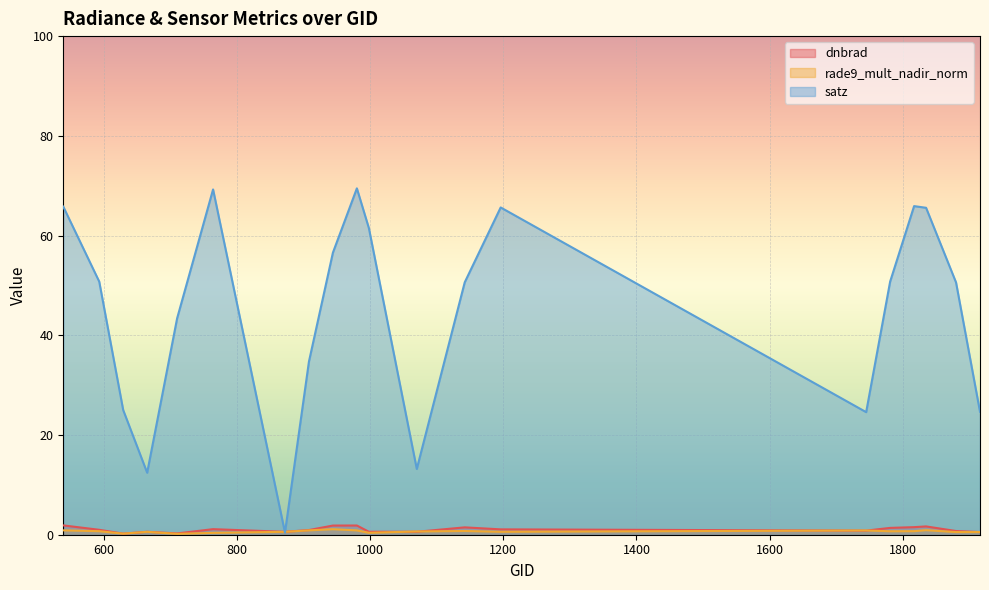

Which series has the widest spread of values?

satz